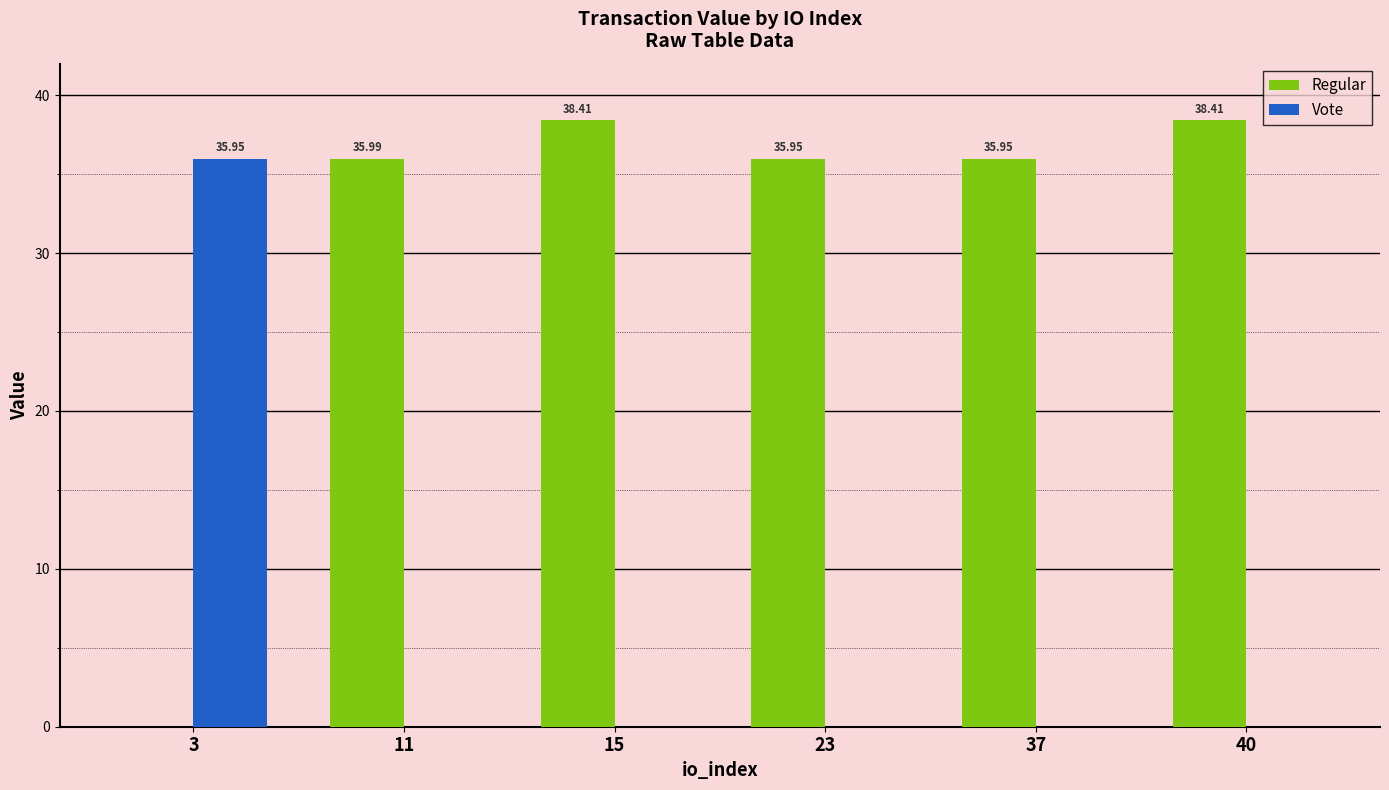

What is the sum of the Regular values at 3 and 15?

38.4